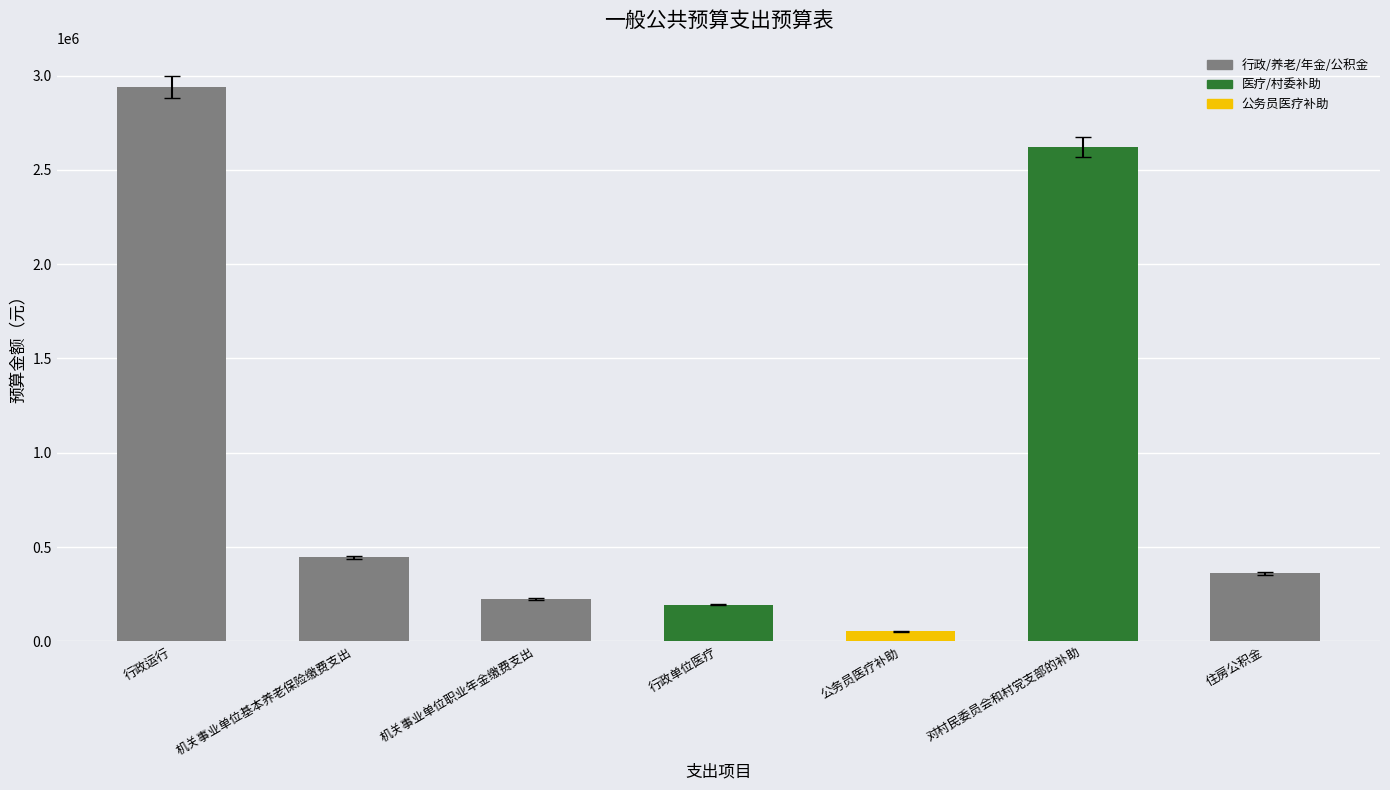

What is the sum of all values?

6833117.4